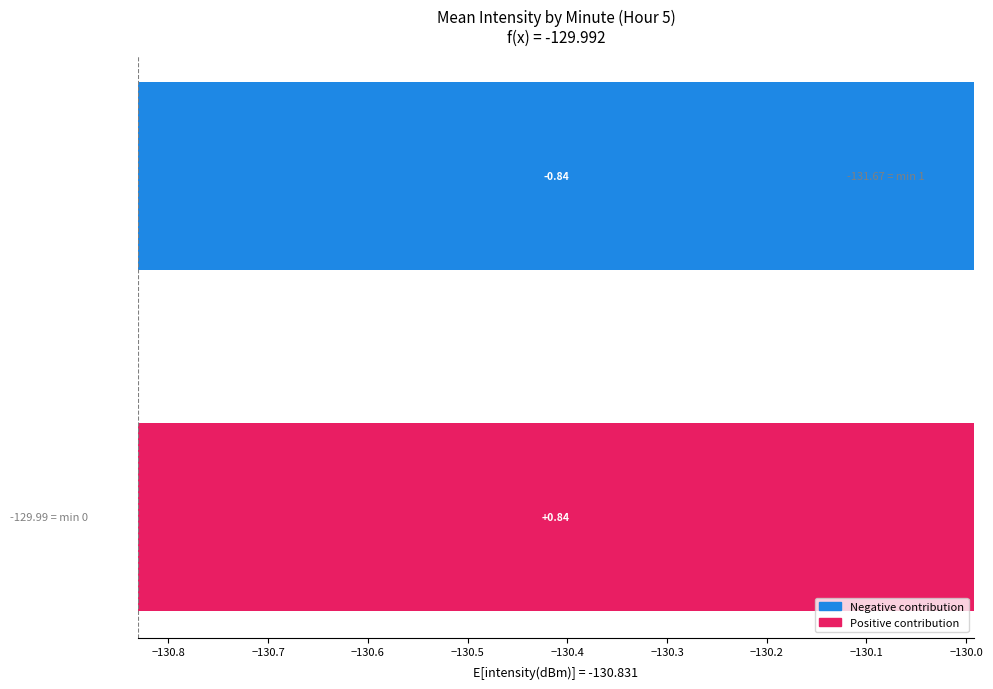

What is the value of the 2nd bar from the left?

-0.8